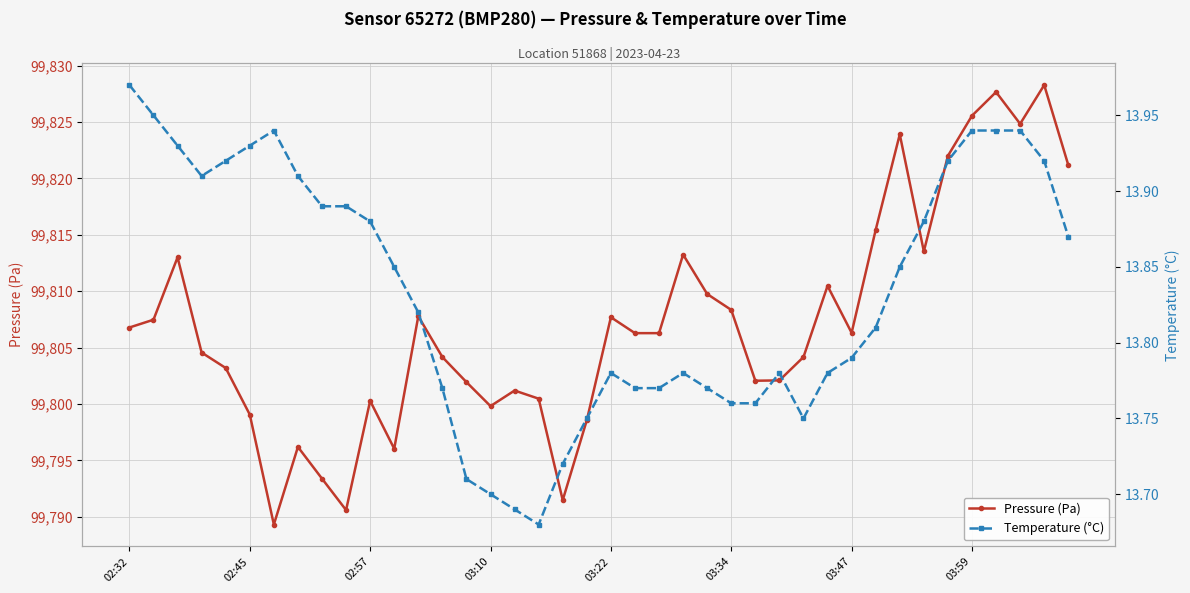

Rank the series by their maximum value, from highest to lowest.

Pressure (Pa), Temperature (°C)